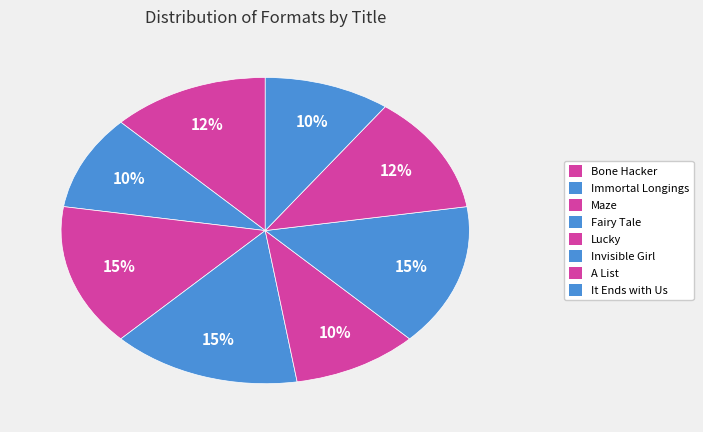

To the nearest percent, what portion does Lucky represent?

10%